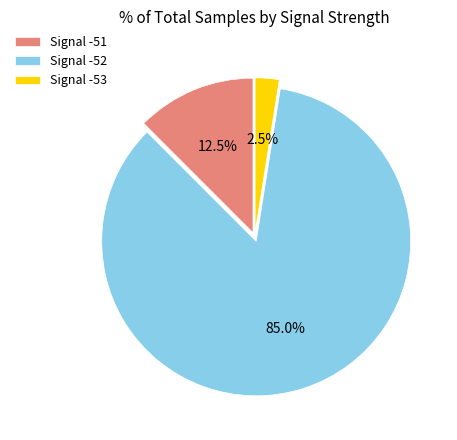

What is the largest slice in the pie chart?

Signal -52